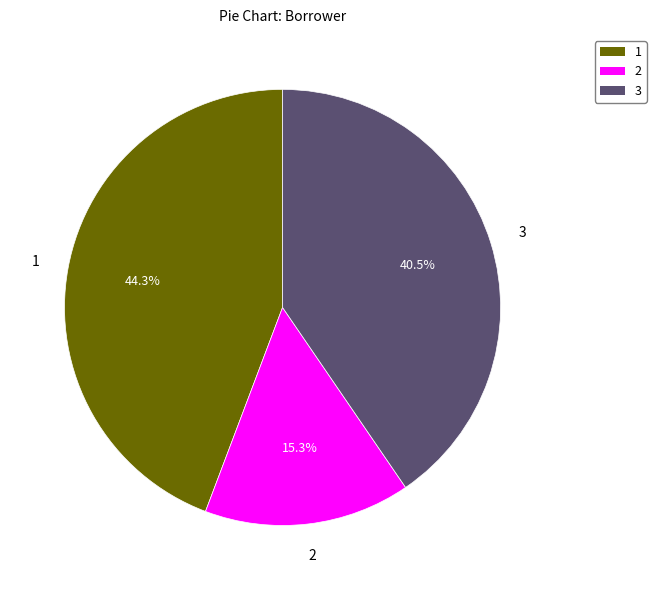

Is there any slice that represents more than half of the pie?

No